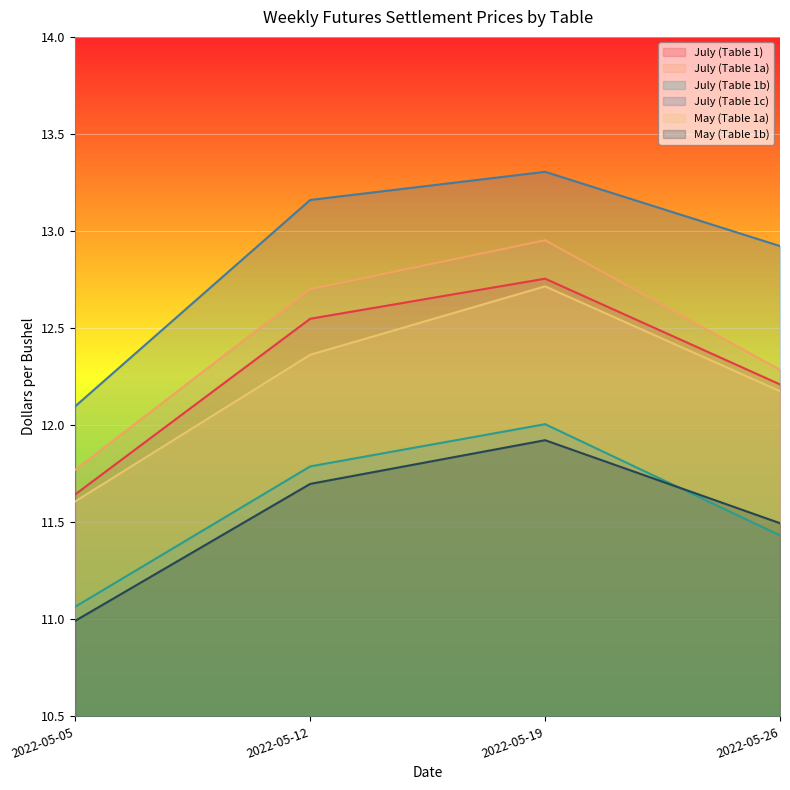

True or false: May (Table 1b) and July (Table 1a) intersect in this chart.

False